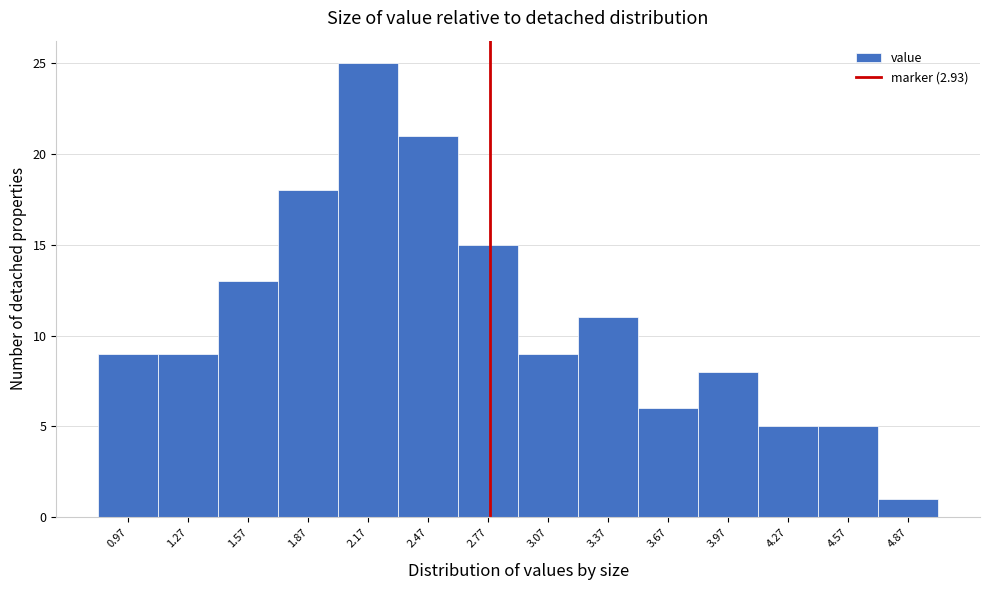

Reading right to left, transcribe all the data shown in this chart.

4.87=1	4.57=5	4.27=5	3.97=8	3.67=6	3.37=11	3.07=9	2.77=15	2.47=21	2.17=25	1.87=18	1.57=13	1.27=9	0.97=9